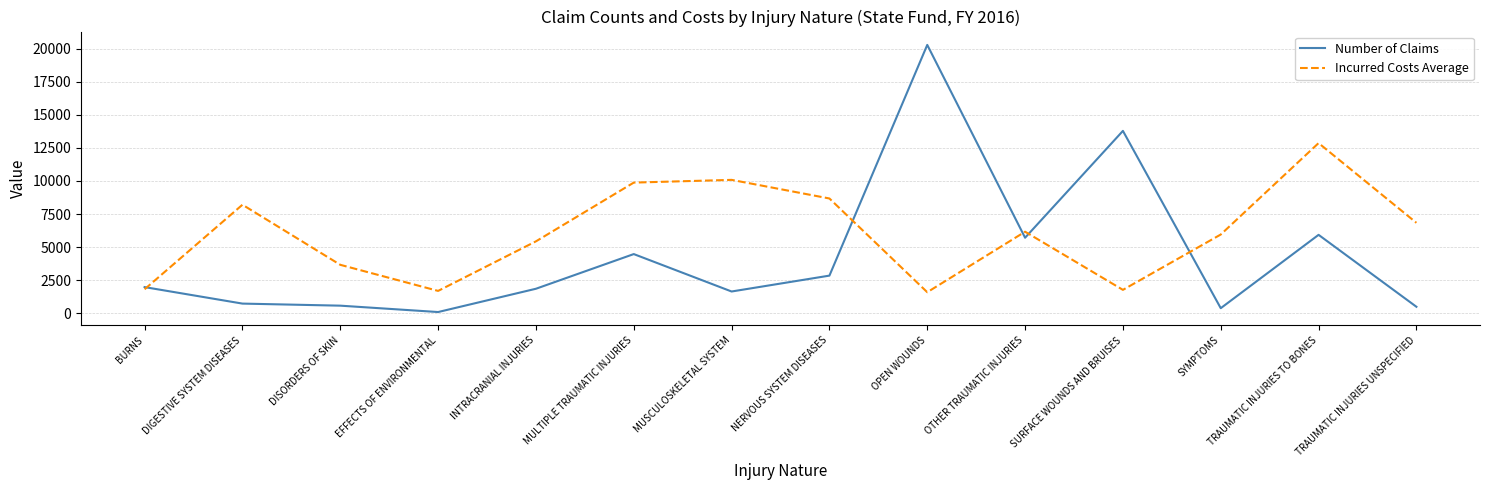

What are all the series names shown in the legend?

Number of Claims, Incurred Costs Average